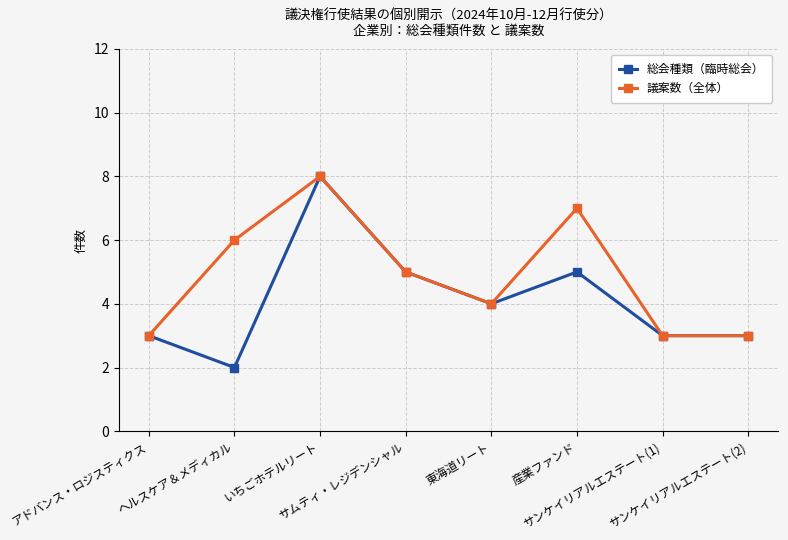

Rank the series by their average value, from lowest to highest.

総会種類（臨時総会）, 議案数（全体）